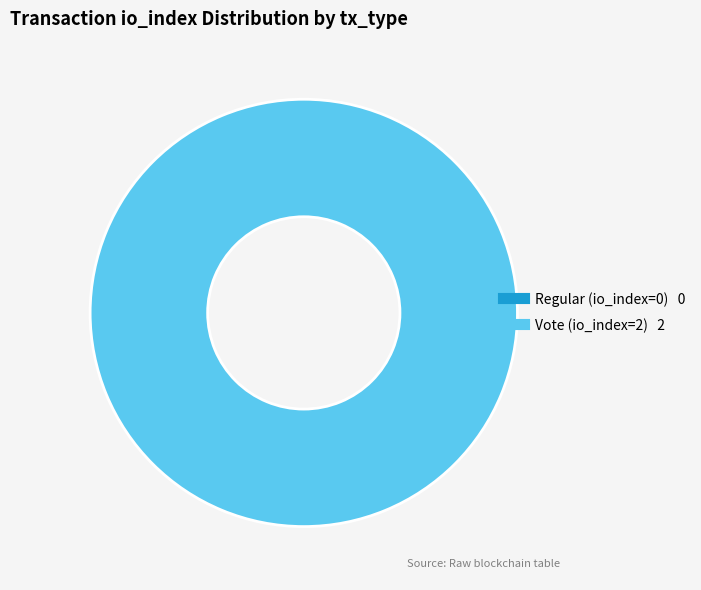

To the nearest percent, what is the difference between the largest and smallest slice percentages?

100%